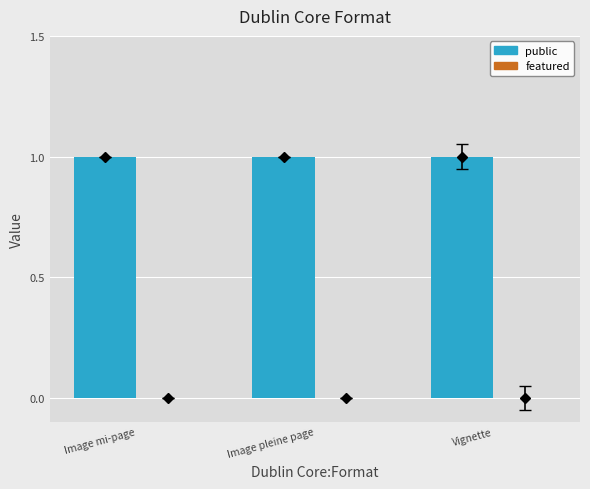

At which label does public reach its peak?

Image mi-page